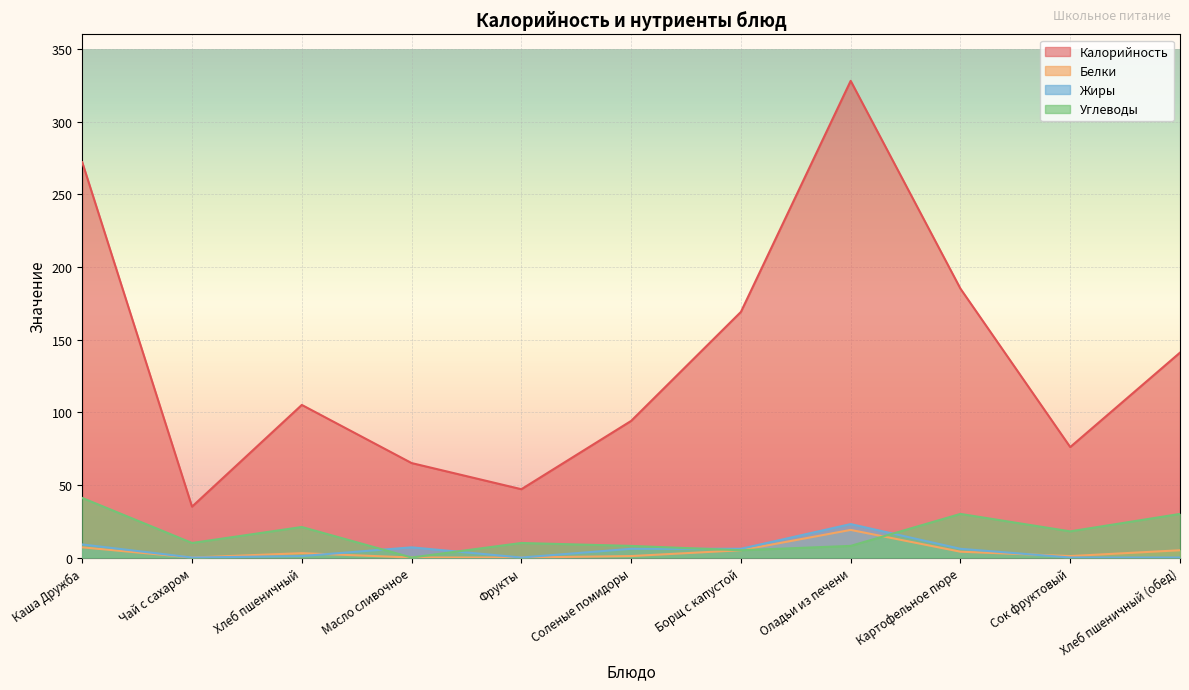

Rank the series by their maximum value, from lowest to highest.

Белки, Жиры, Углеводы, Калорийность